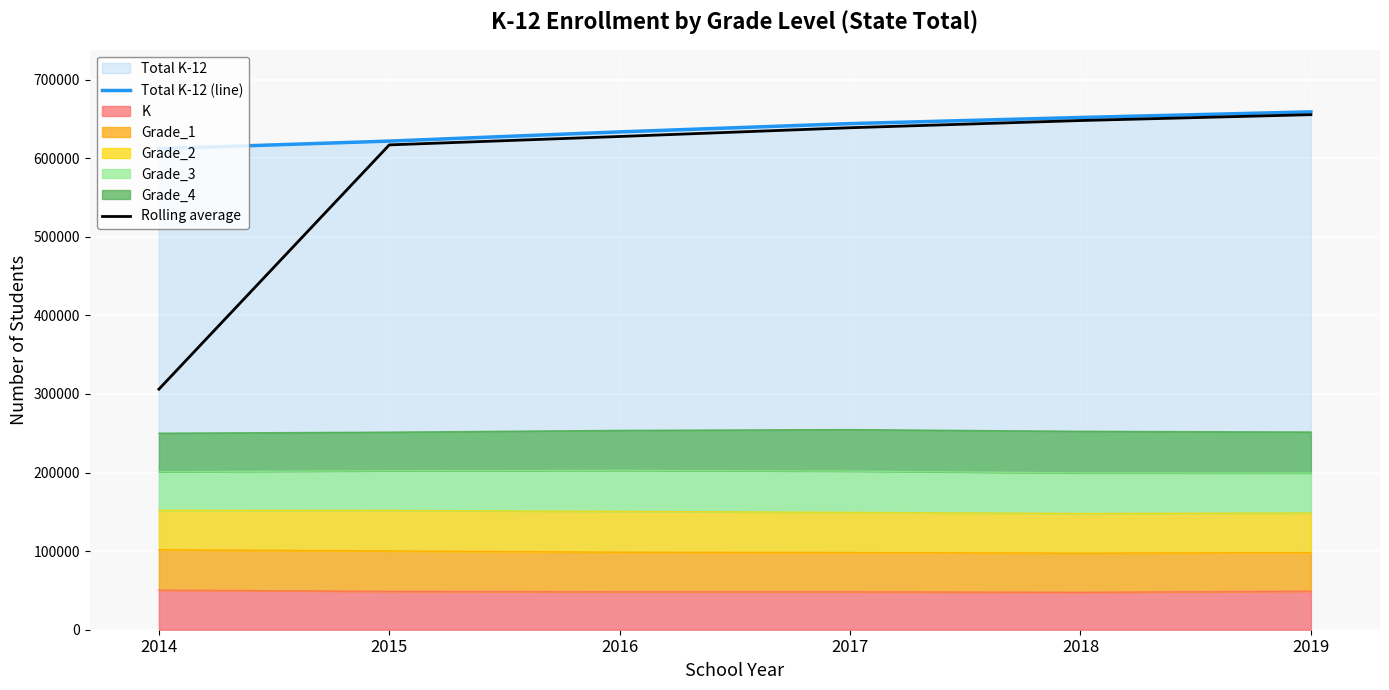

The value of Rolling average at 2017 is 638732.5. True or false?

True